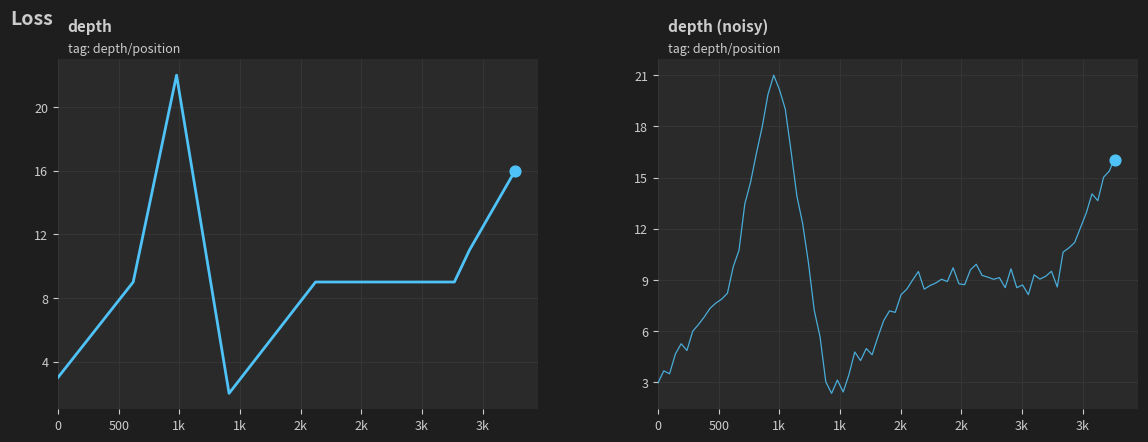

What is the change in value from 500 to 3k?

+2